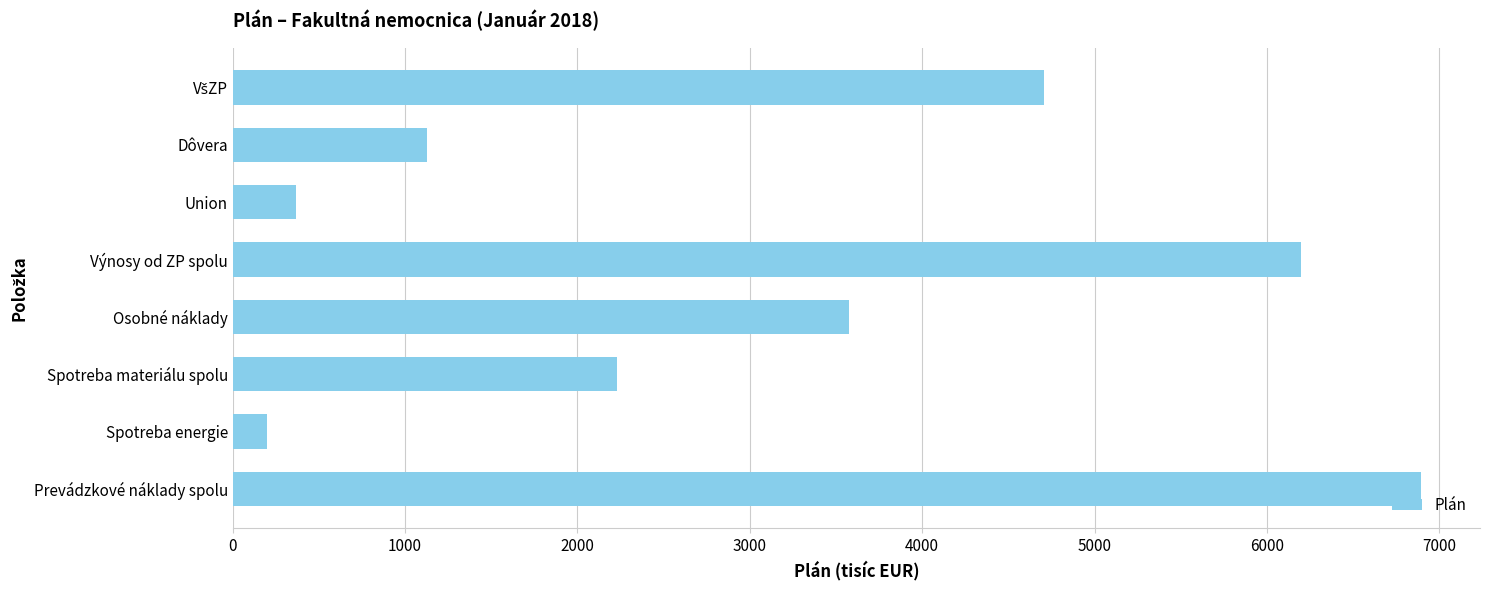

What is the change in value from Dôvera to Prevádzkové náklady spolu?

+5766